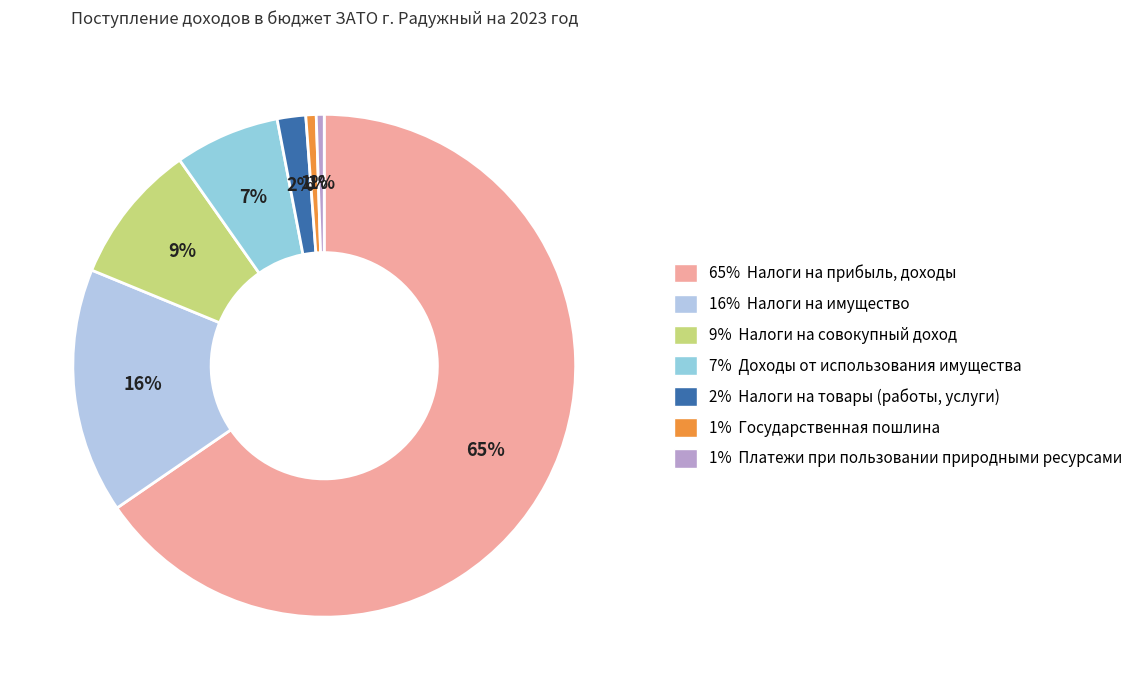

Count the number of slices in the pie.

7